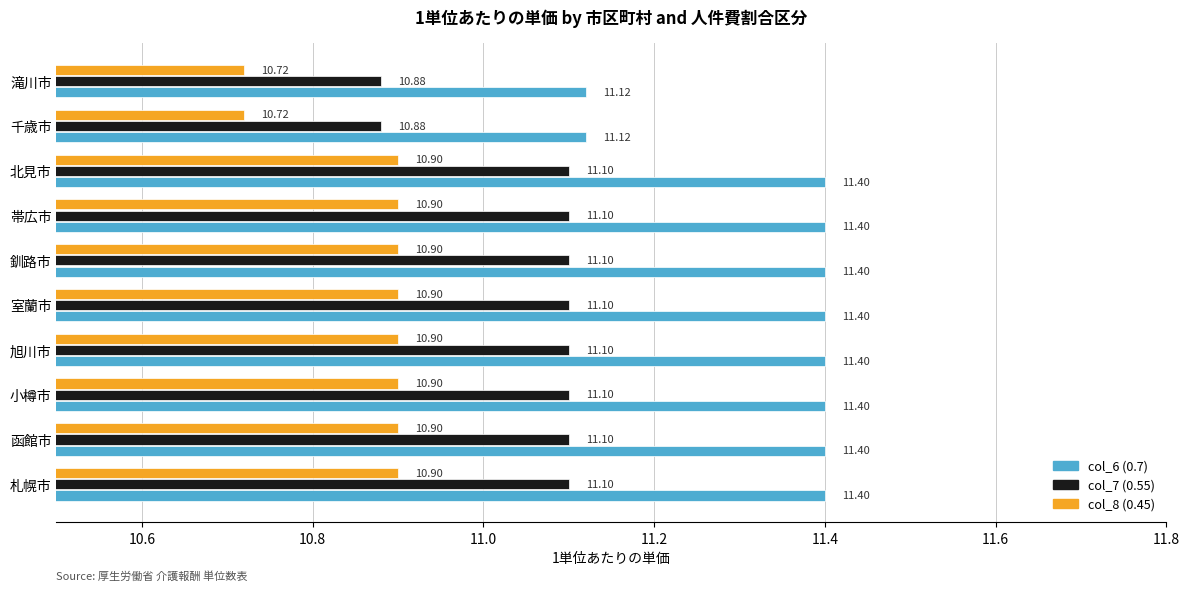

Is the value of col_8 (0.45) at 小樽市 greater than the value of col_7 (0.55) at 室蘭市?

No